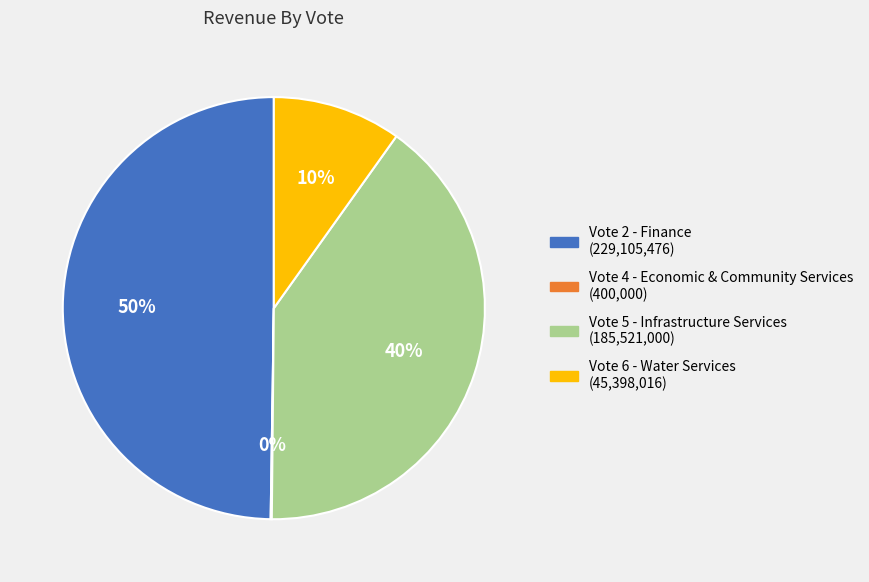

Which has a higher value, Vote 5 - Infrastructure Services or Vote 6 - Water Services?

Vote 5 - Infrastructure Services